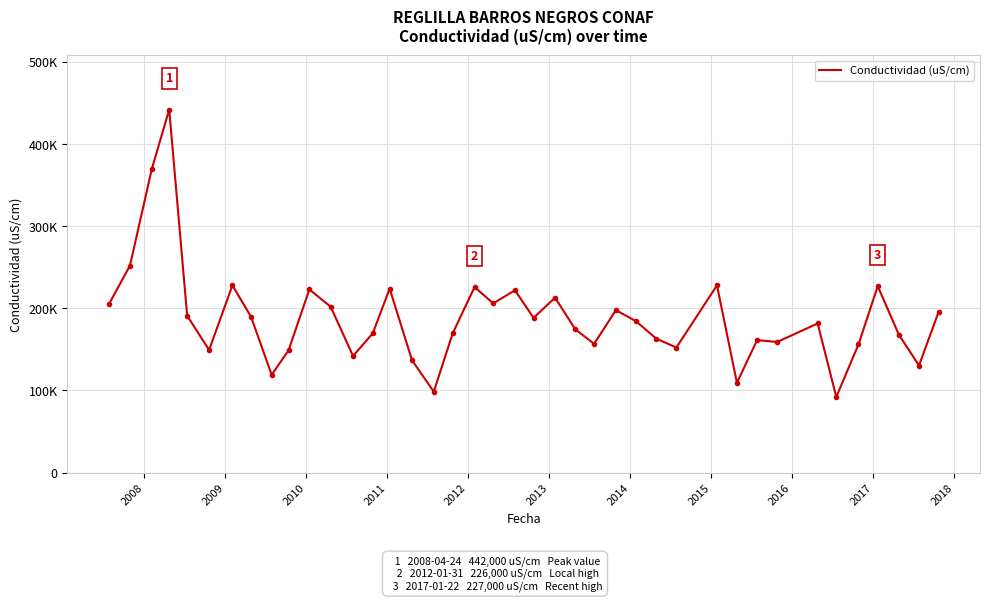

Does the chart display data point markers on the line(s)?

No